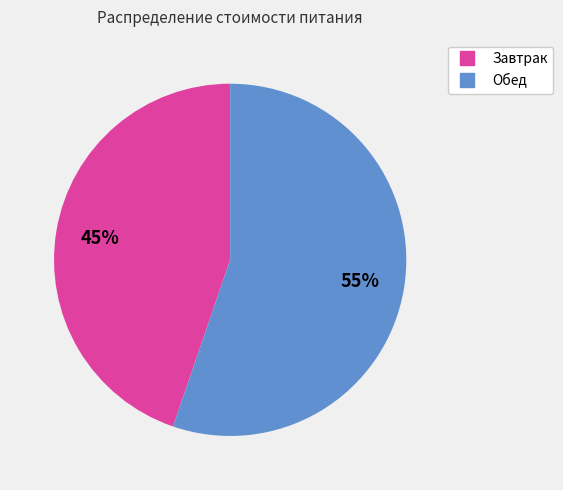

How many slices are in this pie chart?

2